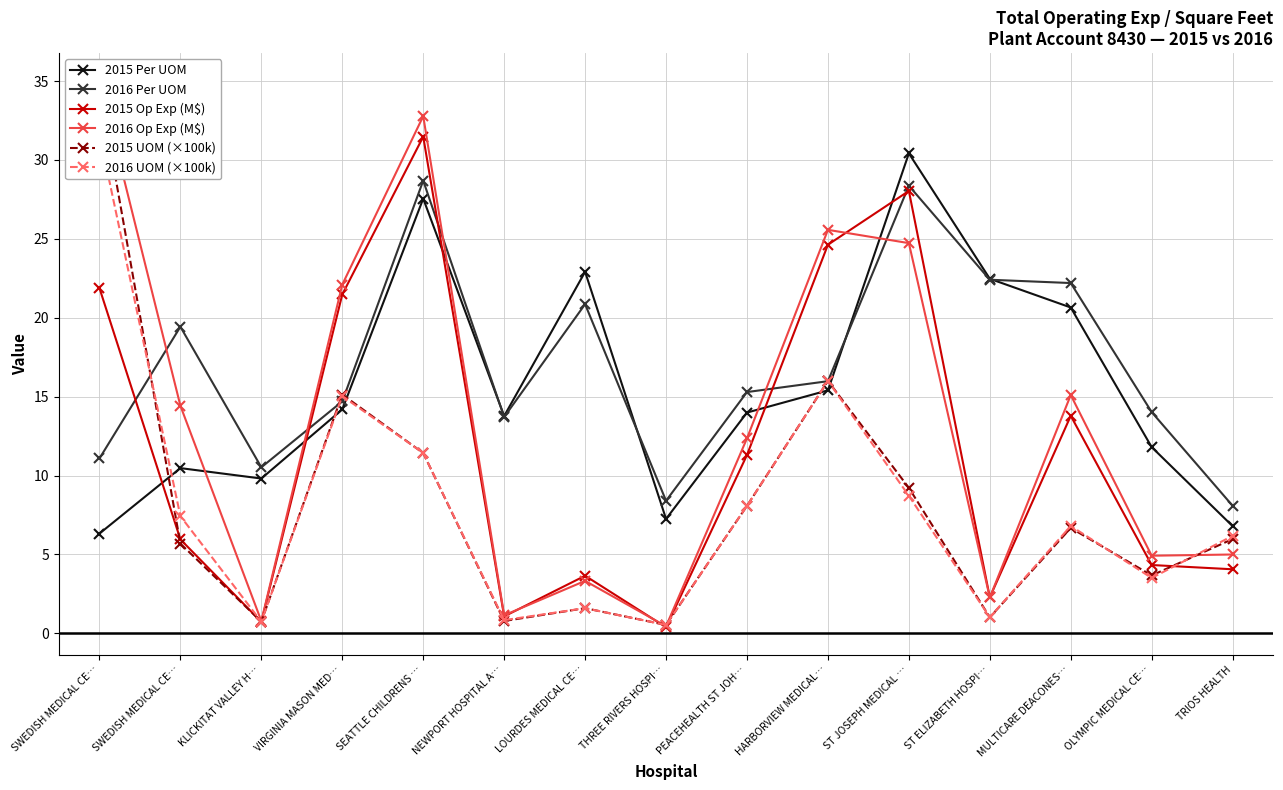

What is the value of the 2015 Per UOM point at the 14th from the left?

11.8